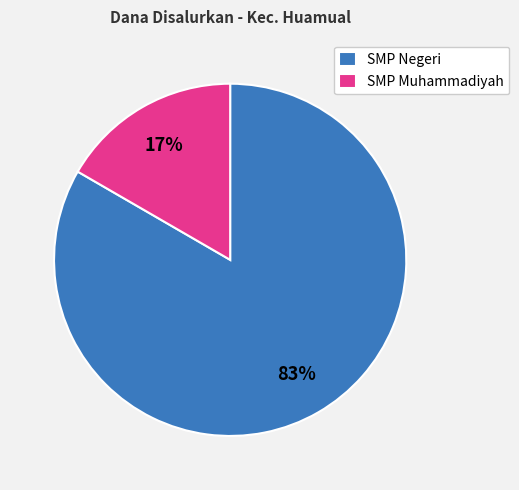

Do SMP Negeri and SMP Muhammadiyah together represent more than half of the pie?

Yes